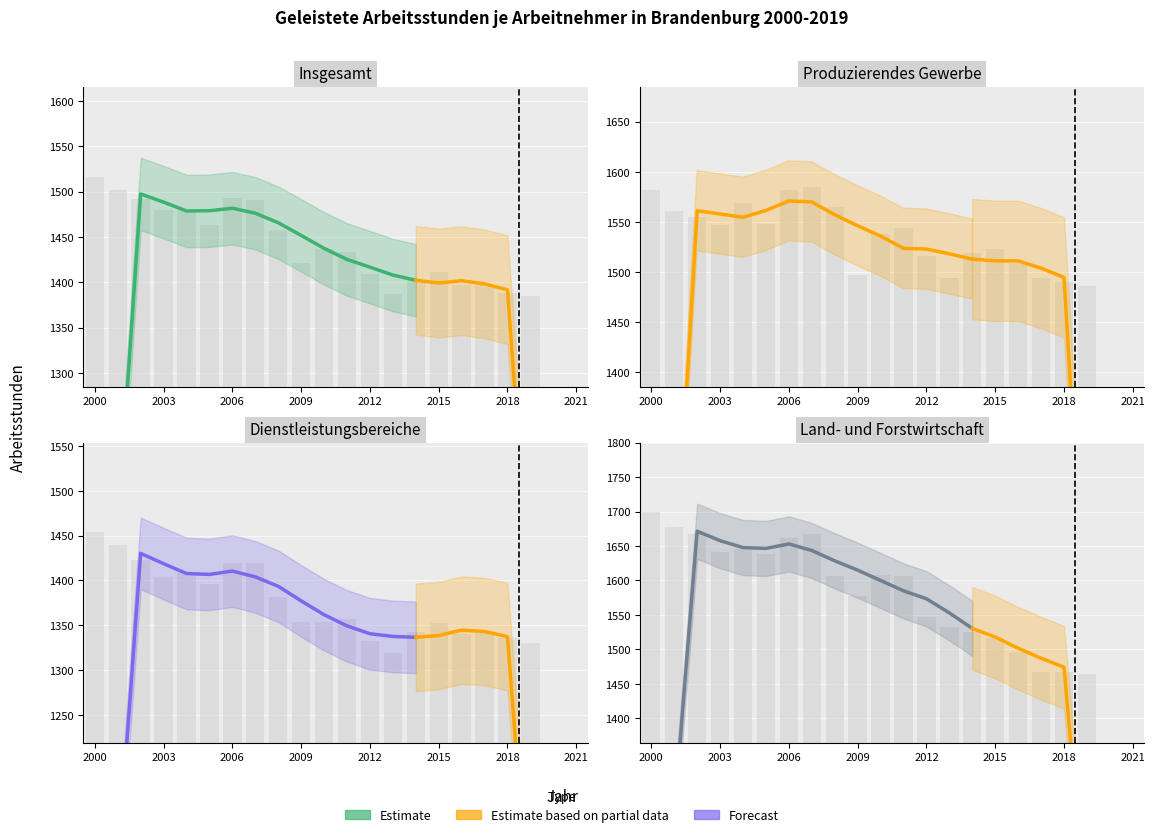

How many values in the Dienstleistungsbereiche series exceed 1357?

9